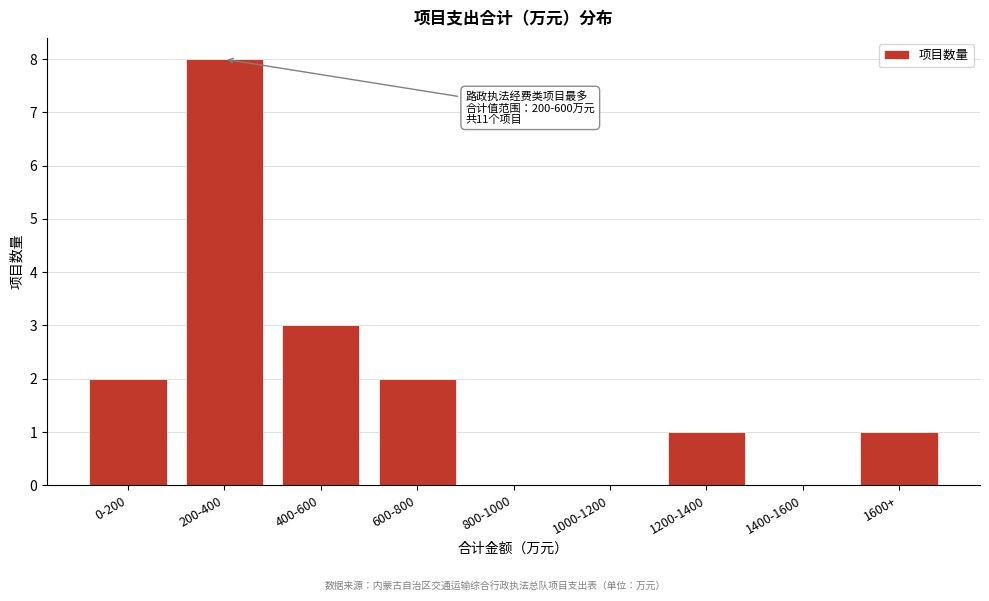

Reading right to left, extract all data points from this chart.

1600+=1	1400-1600=0	1200-1400=1	1000-1200=0	800-1000=0	600-800=2	400-600=3	200-400=8	0-200=2